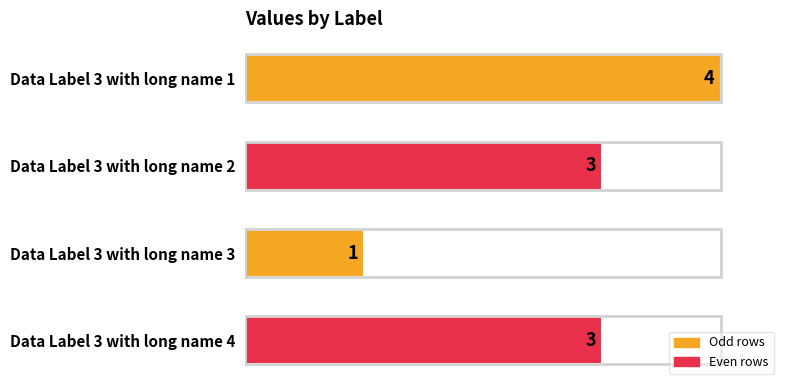

What is the ratio of the value at Data Label 3 with long name 1 to the value at Data Label 3 with long name 2?

1.3